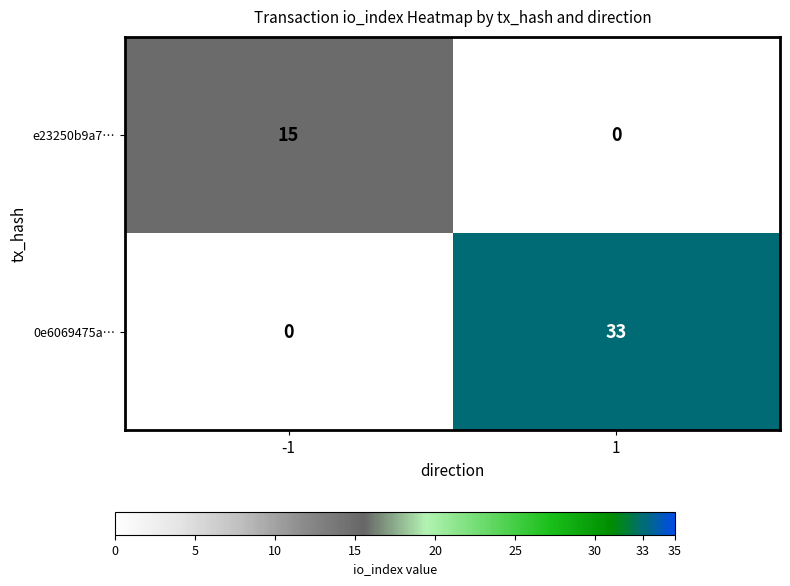

Which series has the largest total across all categories?

0e6069475a…